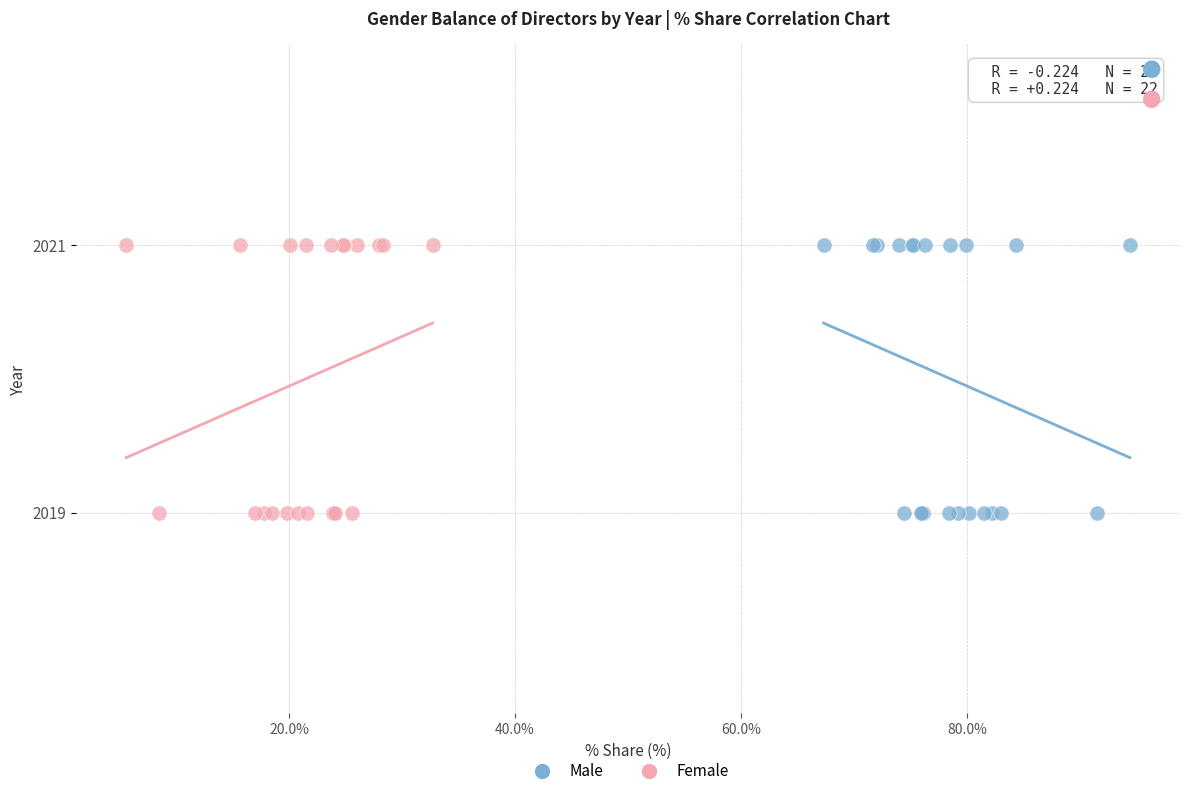

What are all the series names shown in the legend?

Male, Female